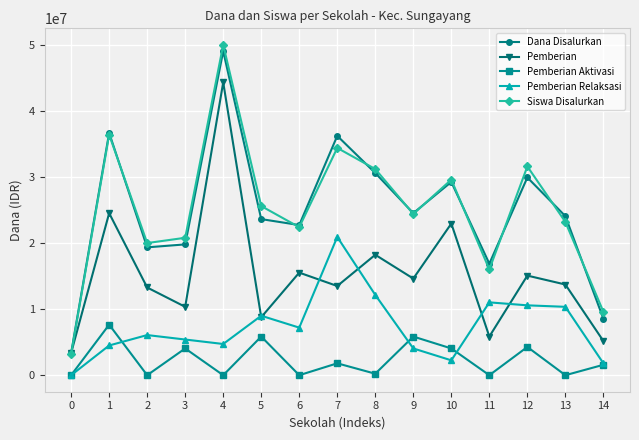

At which label does Pemberian Aktivasi first exceed 1575000?

1